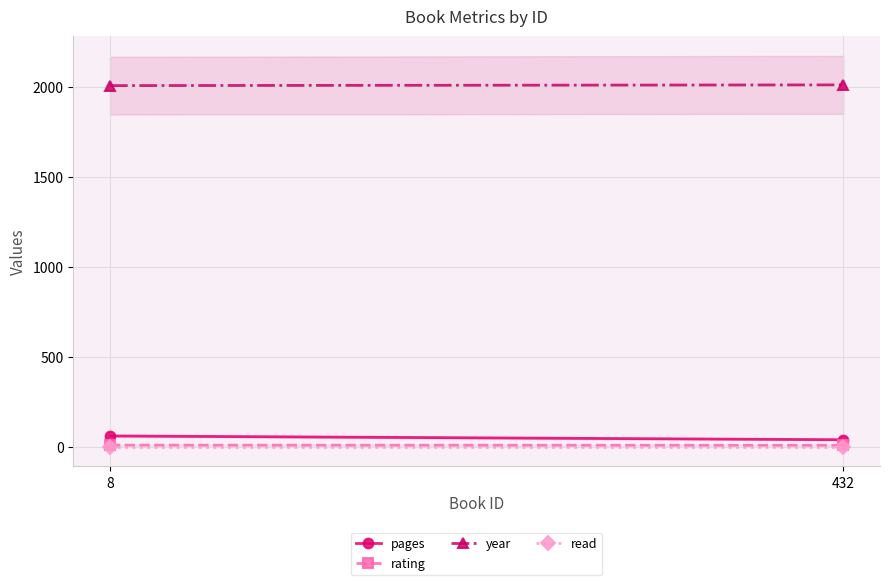

At which category is the sum across all series the highest?

8